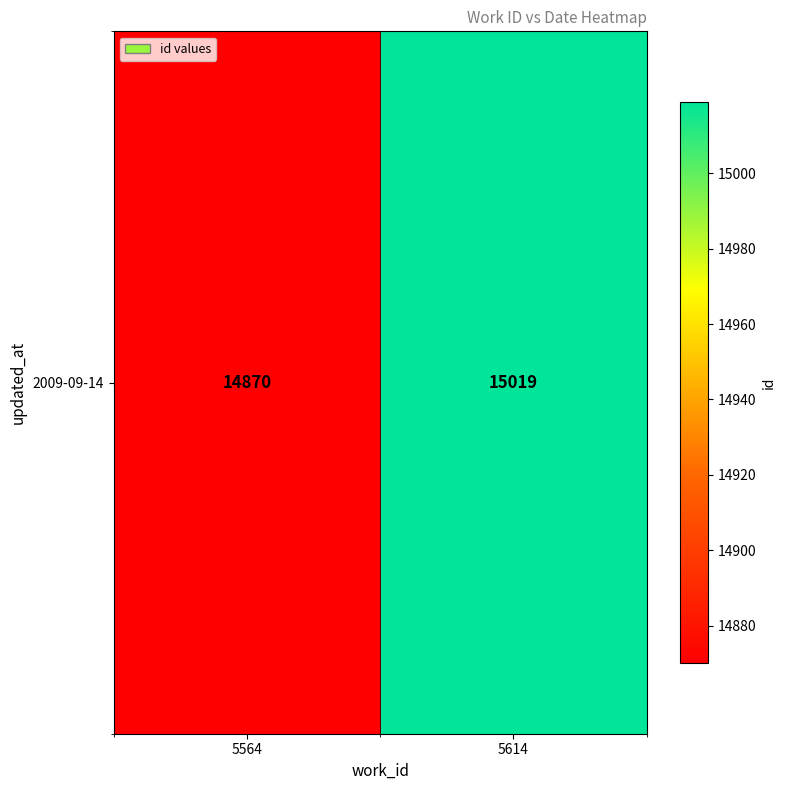

How many series are shown in this chart?

1